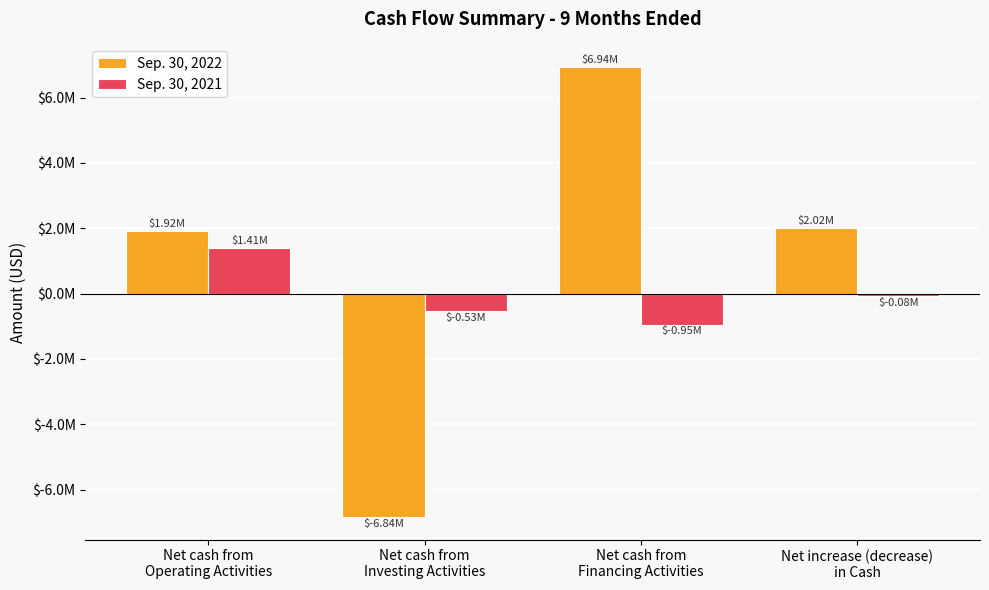

What is the difference between the highest and lowest values at Net increase (decrease)
in Cash?

2102632